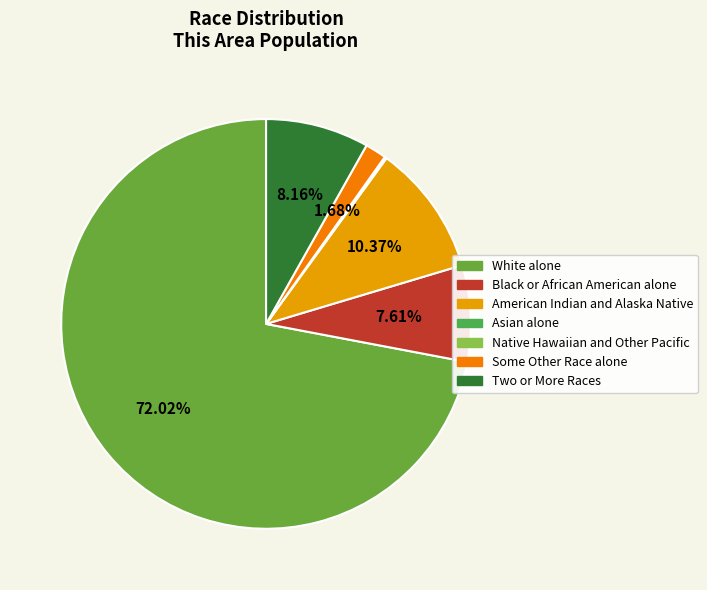

Between Native Hawaiian and Other Pacific and Black or African American alone, which is larger?

Black or African American alone